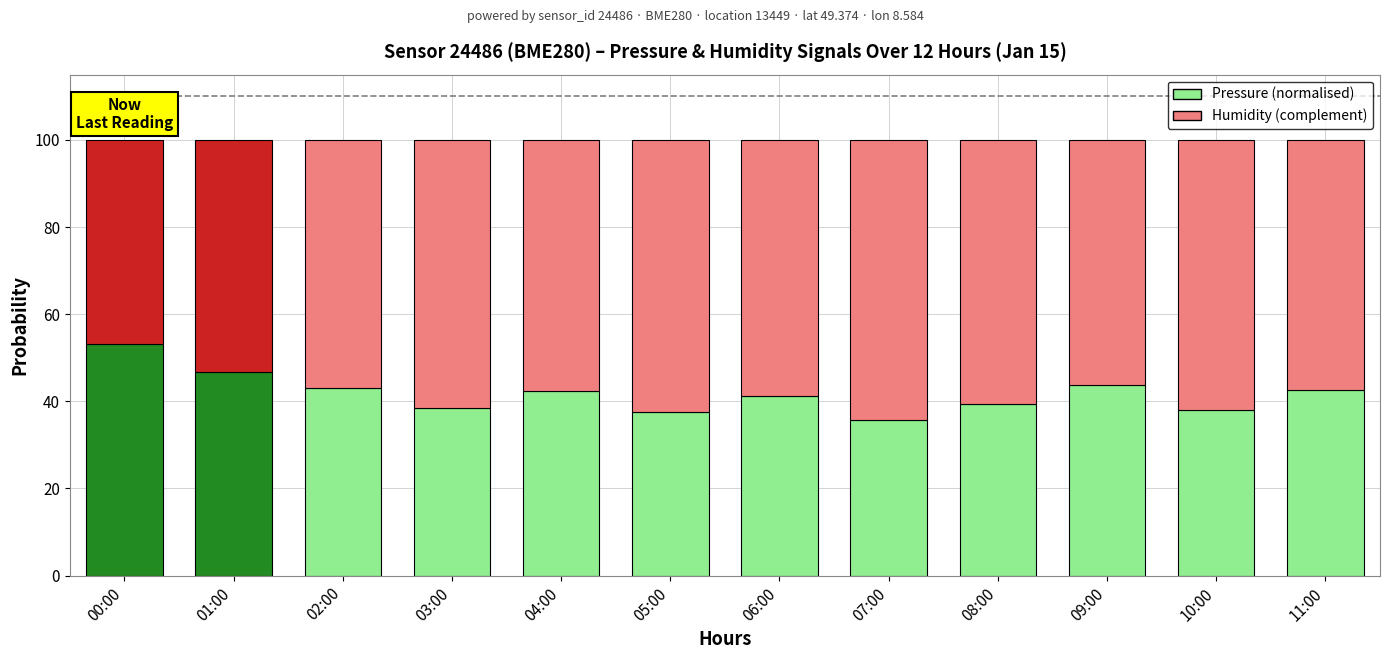

How many data points in Pressure (normalised) are above 42?

6